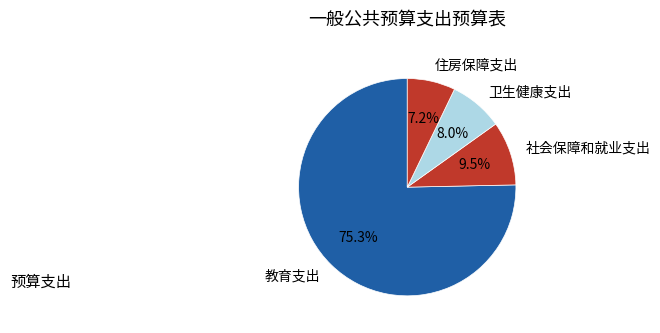

Between 教育支出 and 卫生健康支出, which is larger?

教育支出